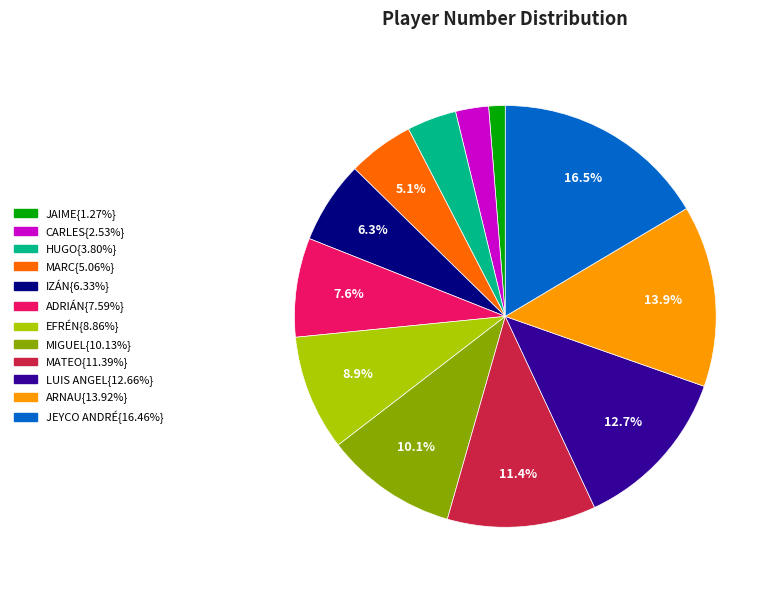

To the nearest percent, what is the difference between the largest and smallest slice percentages?

15%